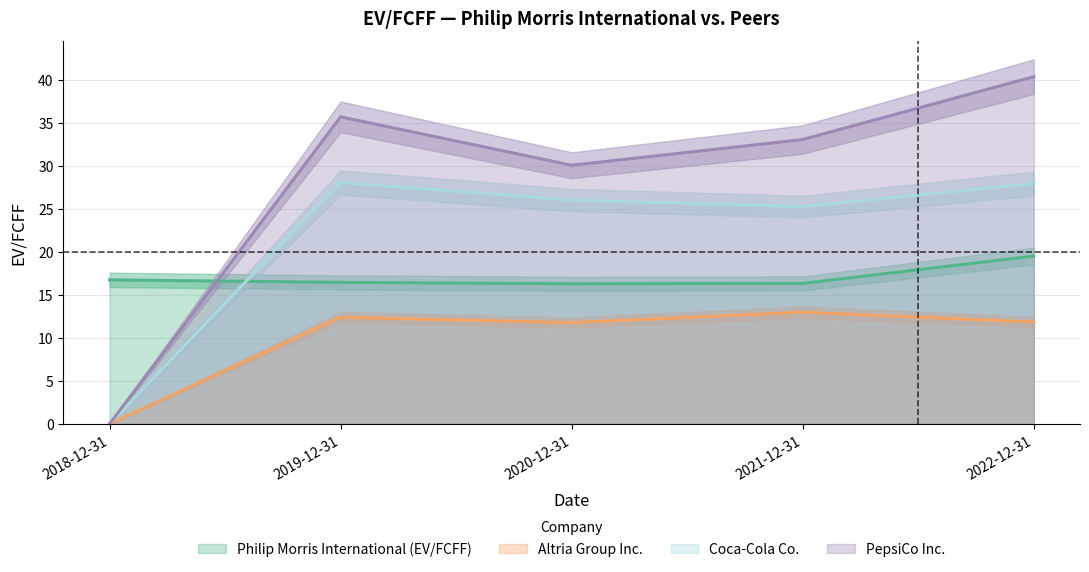

How many categories are shown in the chart?

5